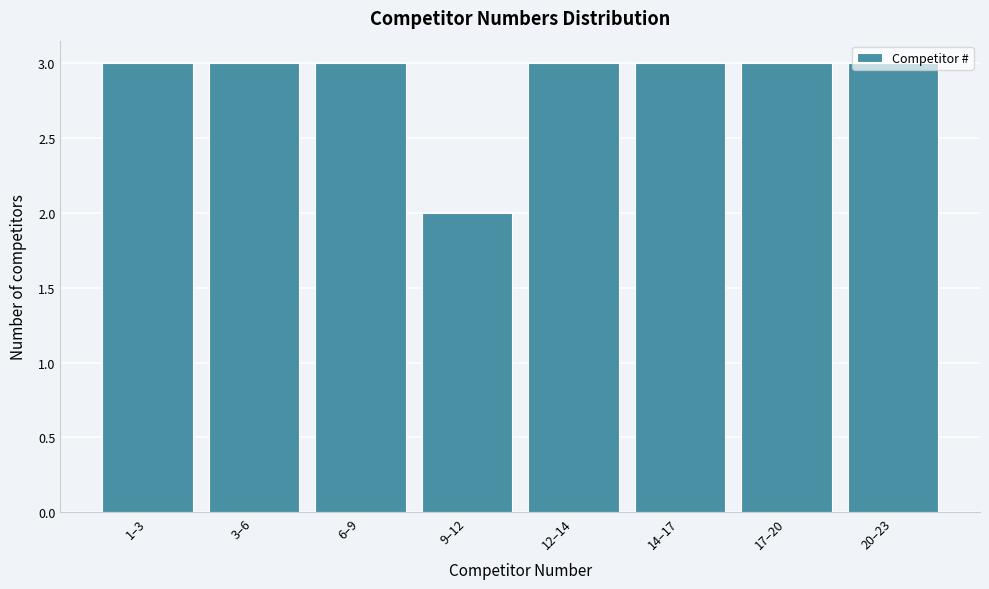

The value at 9–12 is 3. True or false?

False